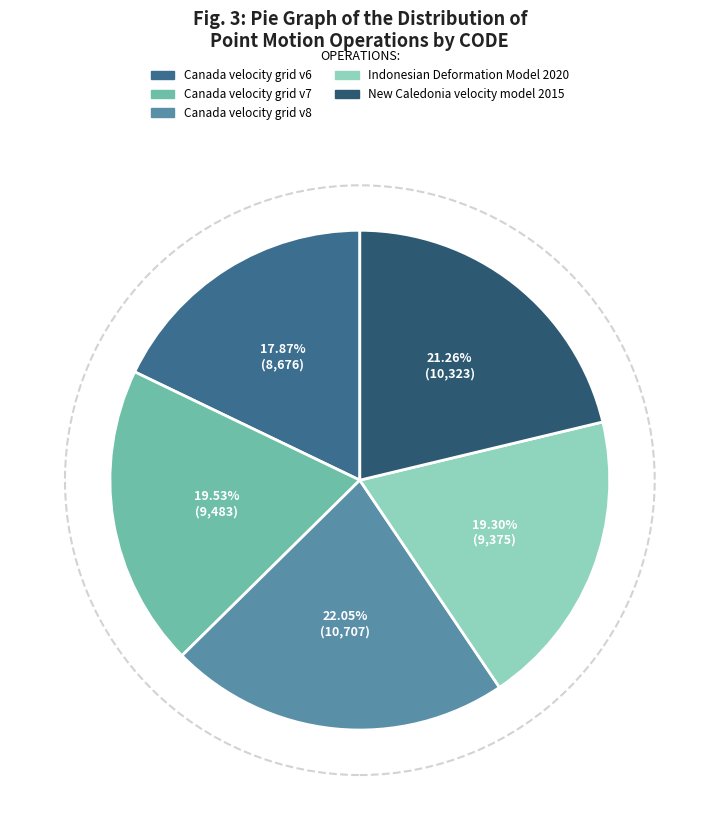

Which category has the biggest portion of the pie?

Canada velocity grid v8